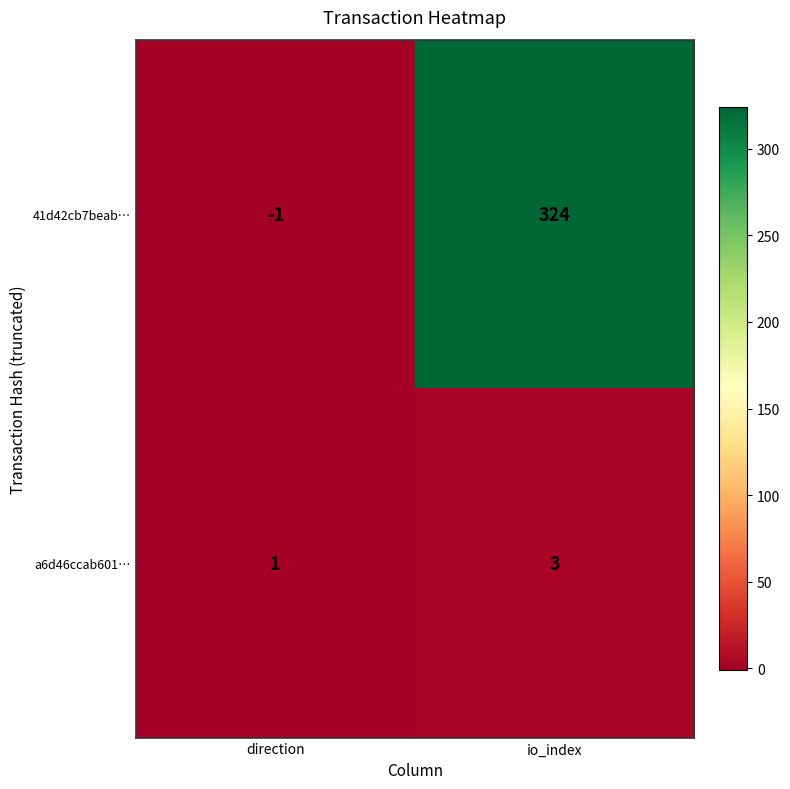

What is the greatest value displayed?

324